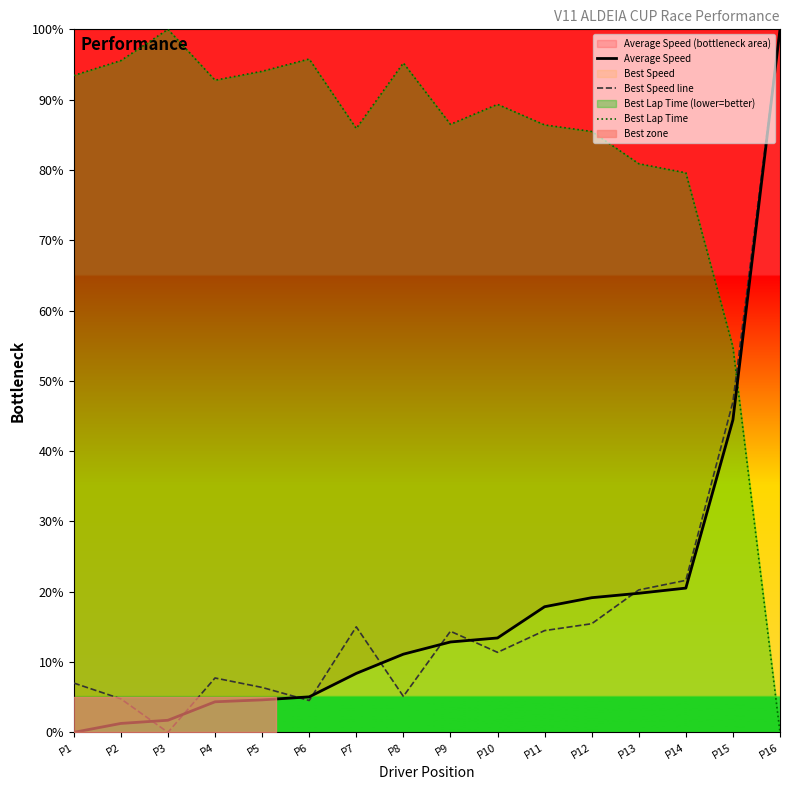

How many lines are shown in the chart?

3